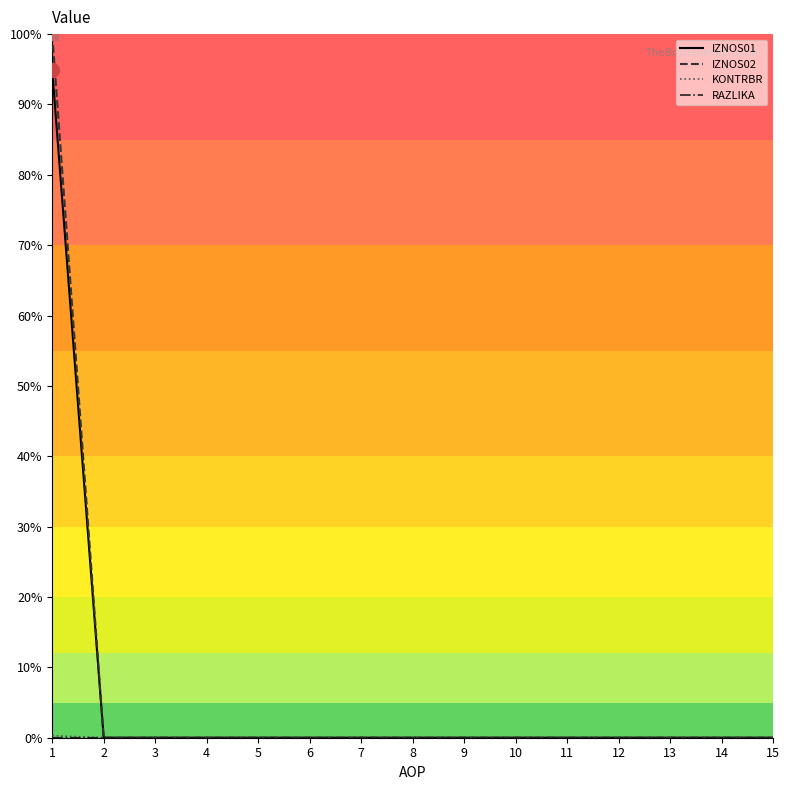

At how many categories does at least one series exceed 0?

1